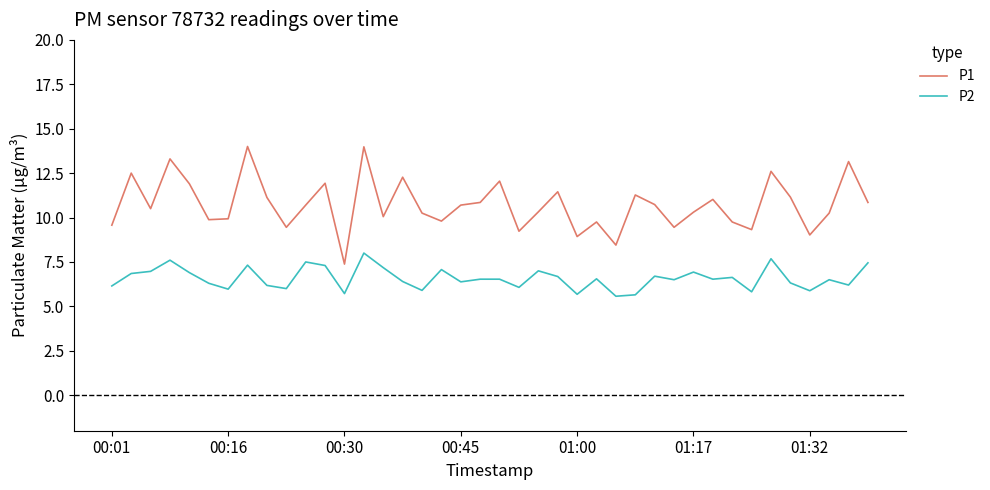

Rank the series by their maximum value, from lowest to highest.

P2, P1